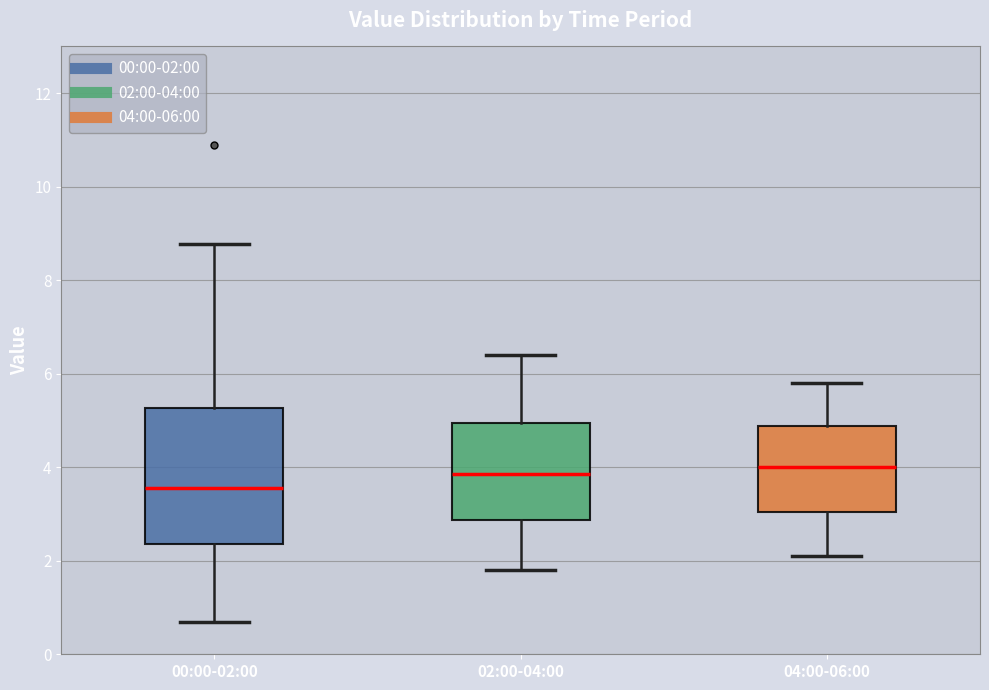

Where does the median line of the box for 00:00-02:00 sit on the y-axis? The values are not printed on the chart, so give them approximately, as read against the axis.

3.6